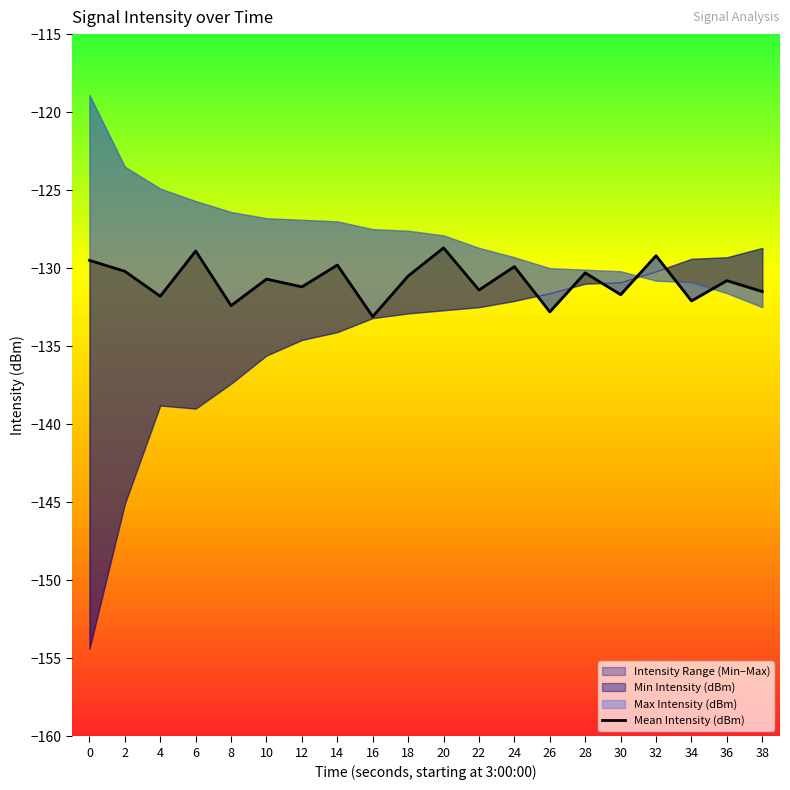

What is the difference between the maximum and second lowest values?

4.1